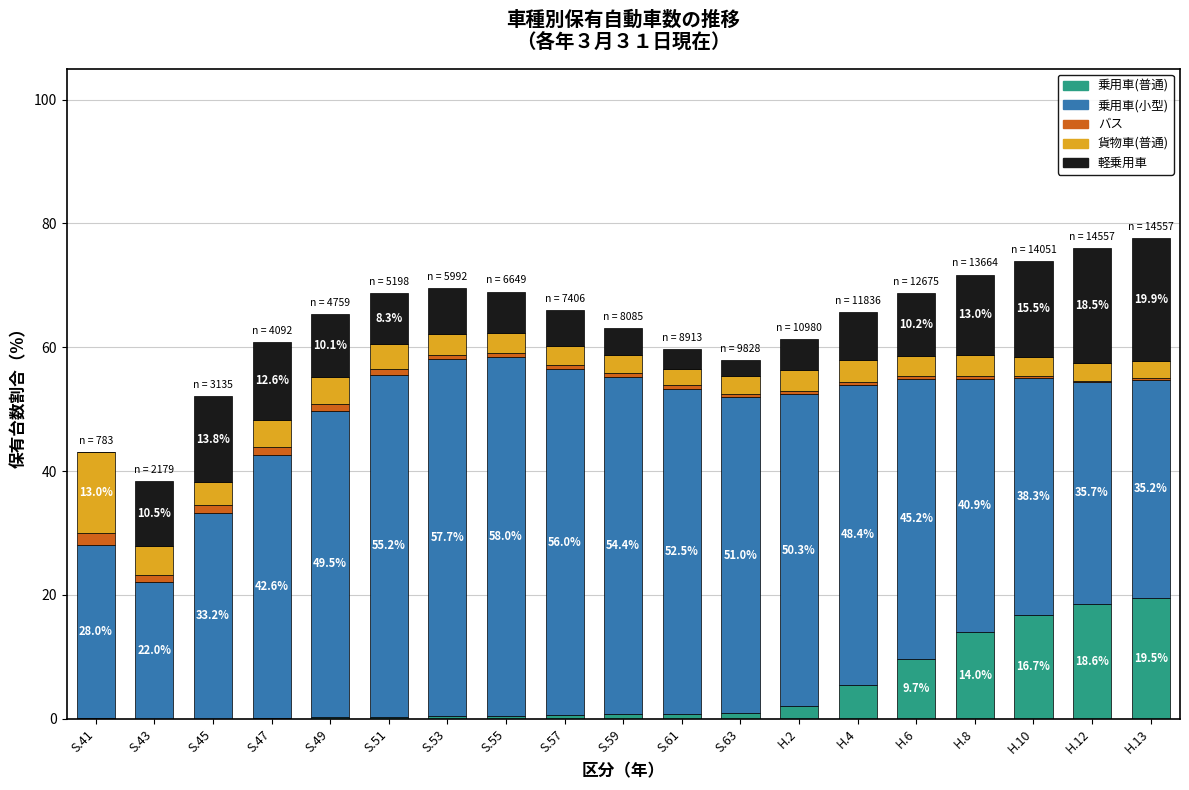

What is the maximum value for 乗用車(普通)?

19.5